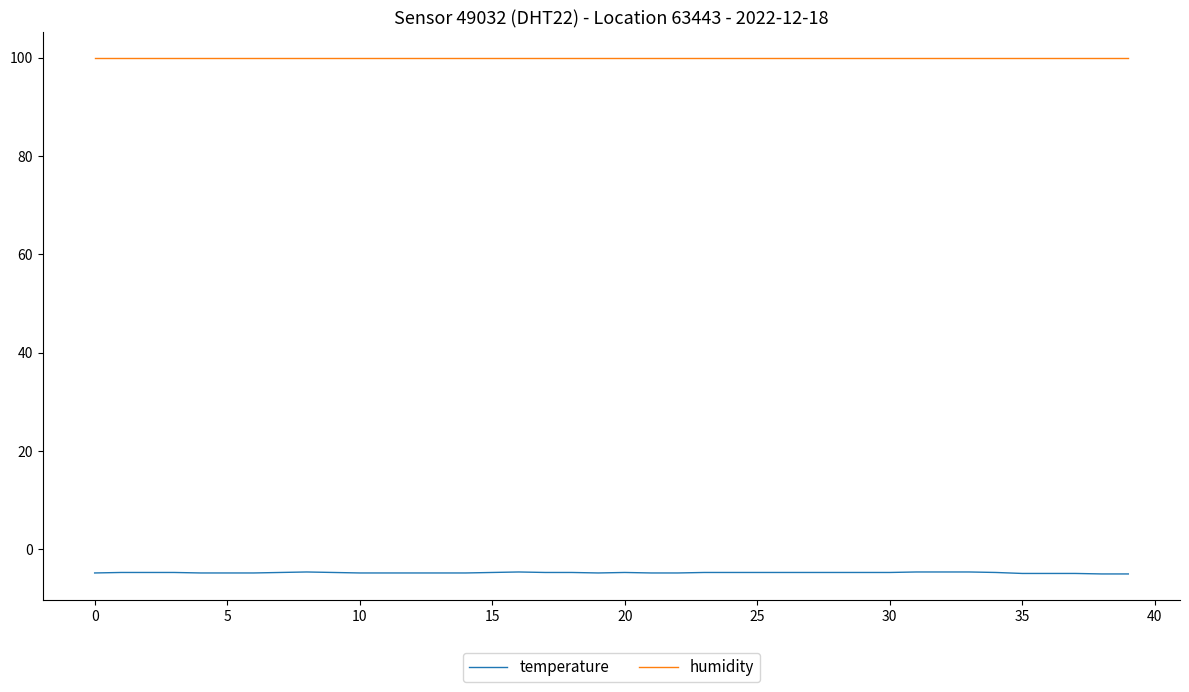

True or false: humidity and temperature cross at least once.

False